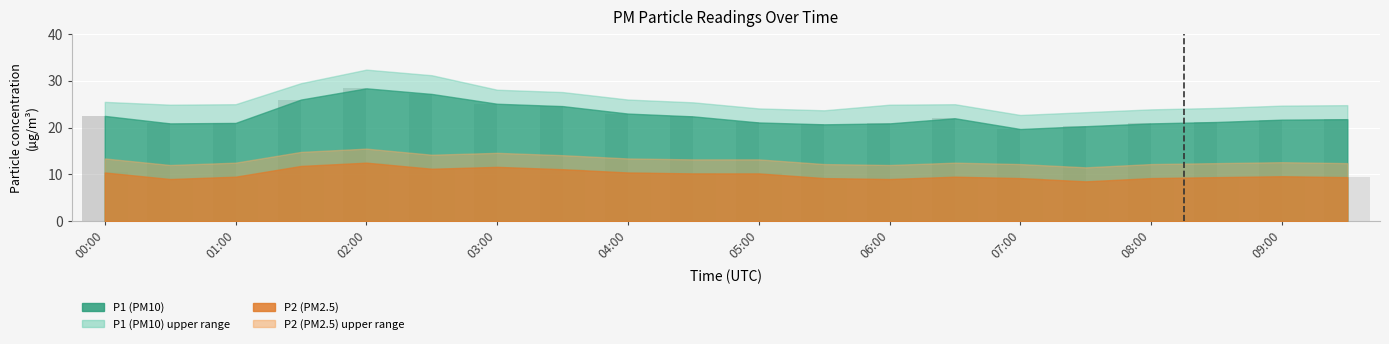

The P2_upper series shows 17.2 at 07:00. True or false?

False